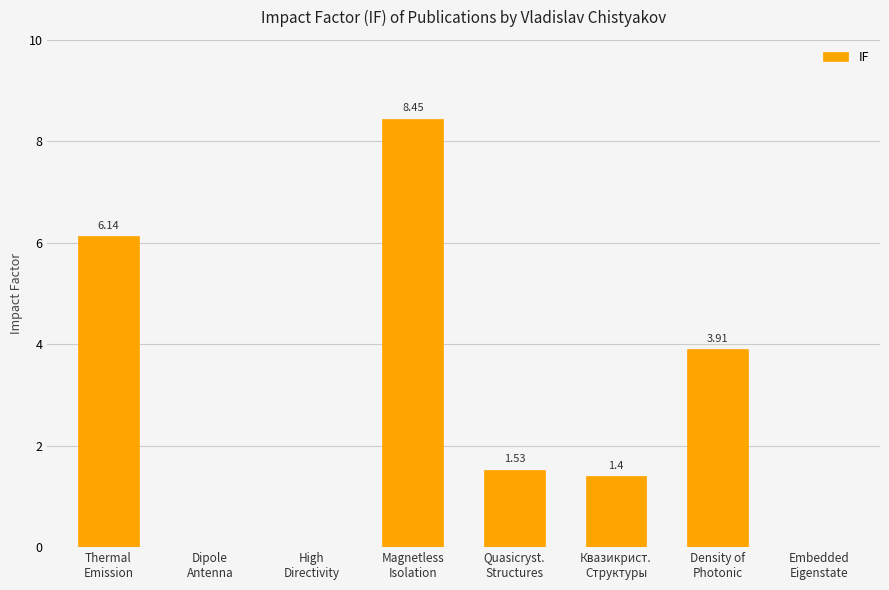

What is the sum of all values?

21.4